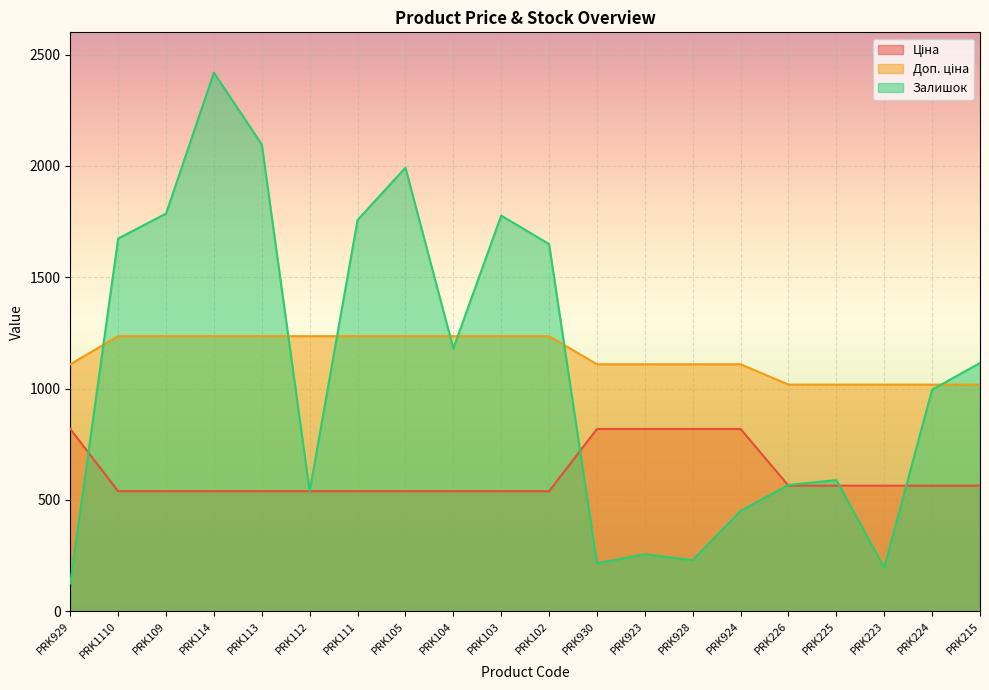

Which series has the widest spread of values?

Залишок